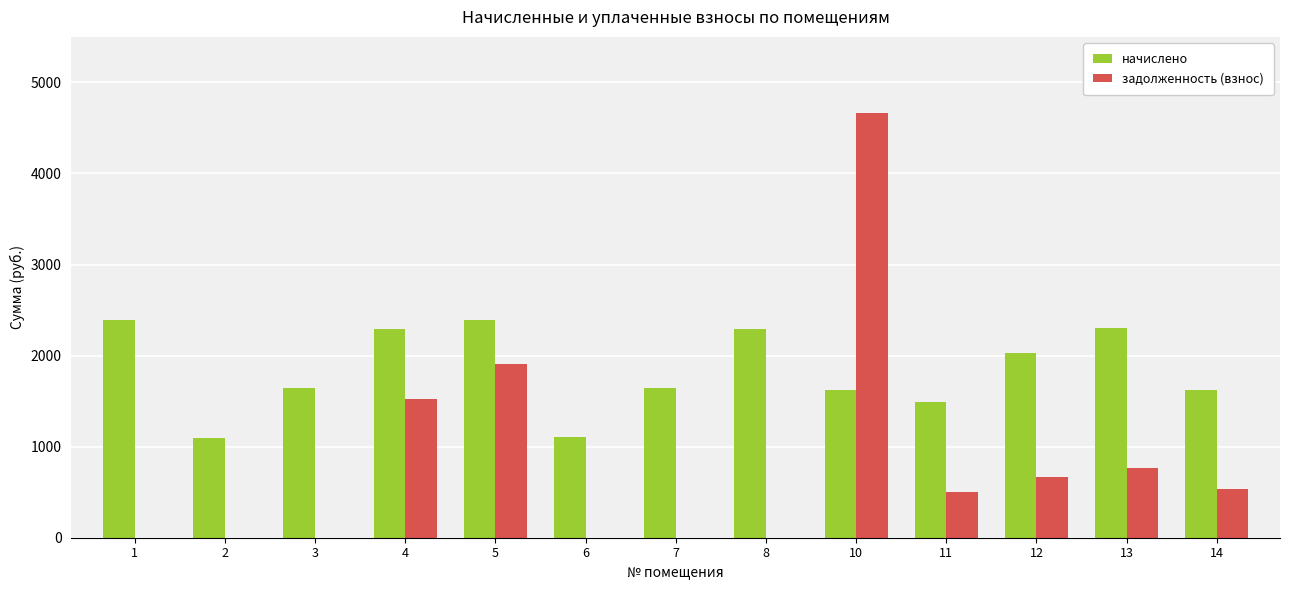

True or false: задолженность (взнос) has a value of -1613.4 at 6.

False